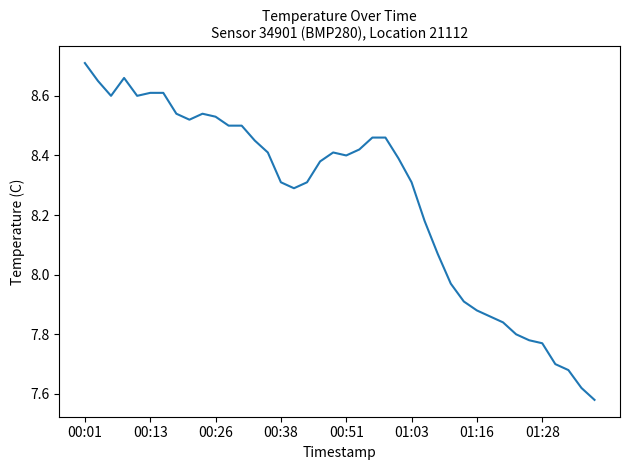

What is the difference between the maximum and minimum values?

1.1